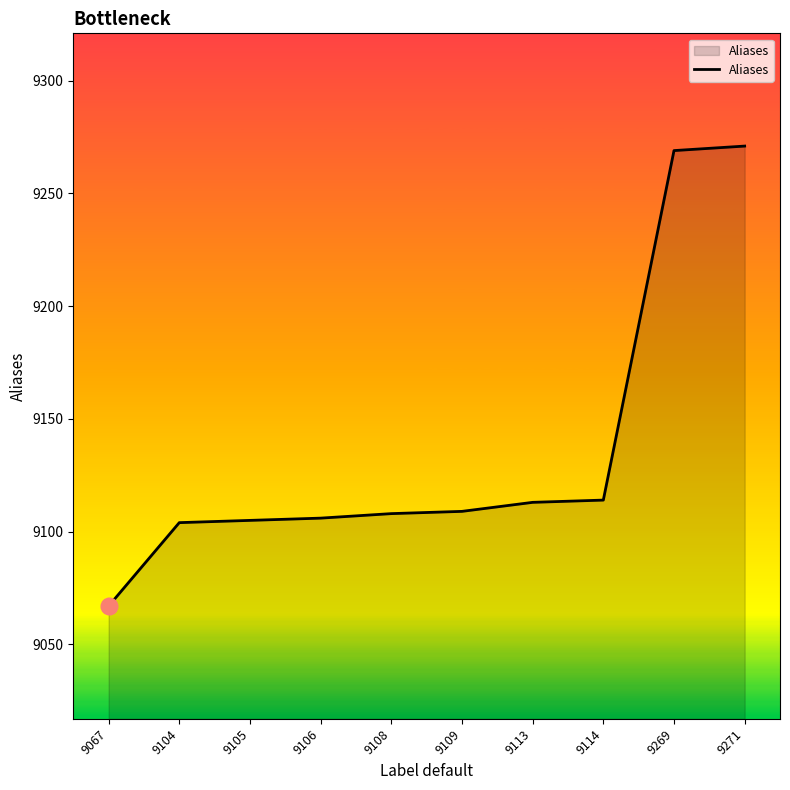

Which has a higher value, 9108 or 9067?

9108